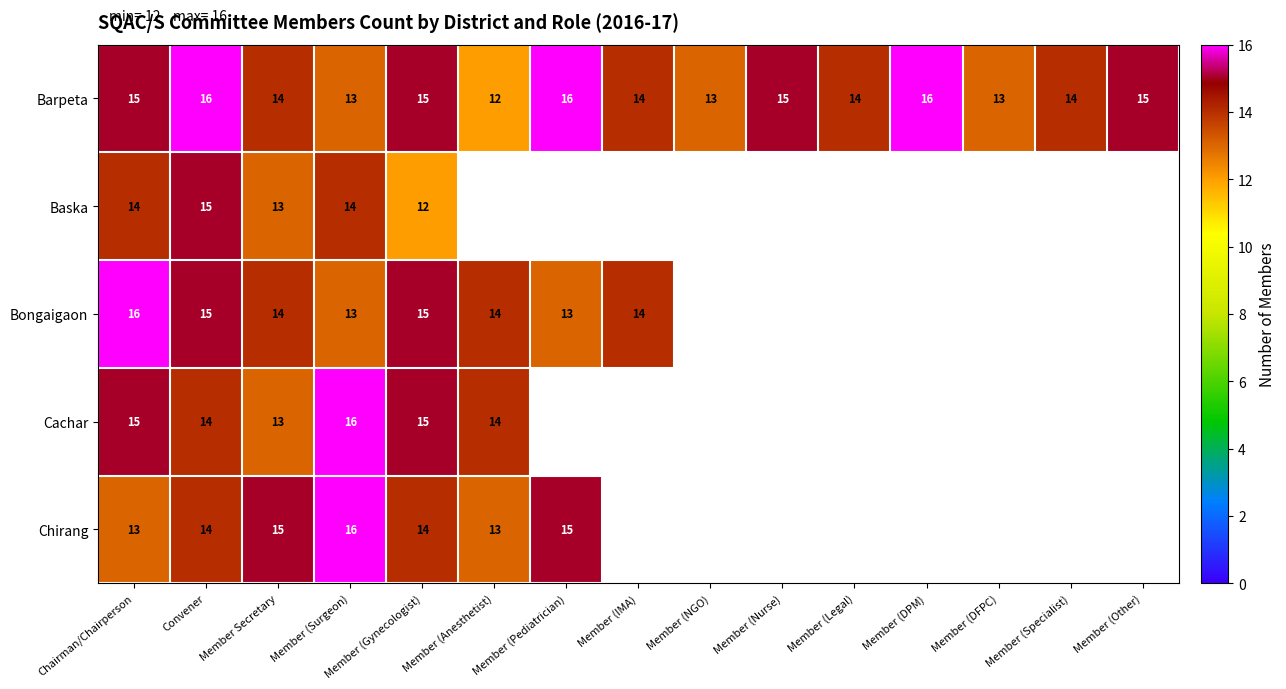

What is the greatest value displayed?

16.0